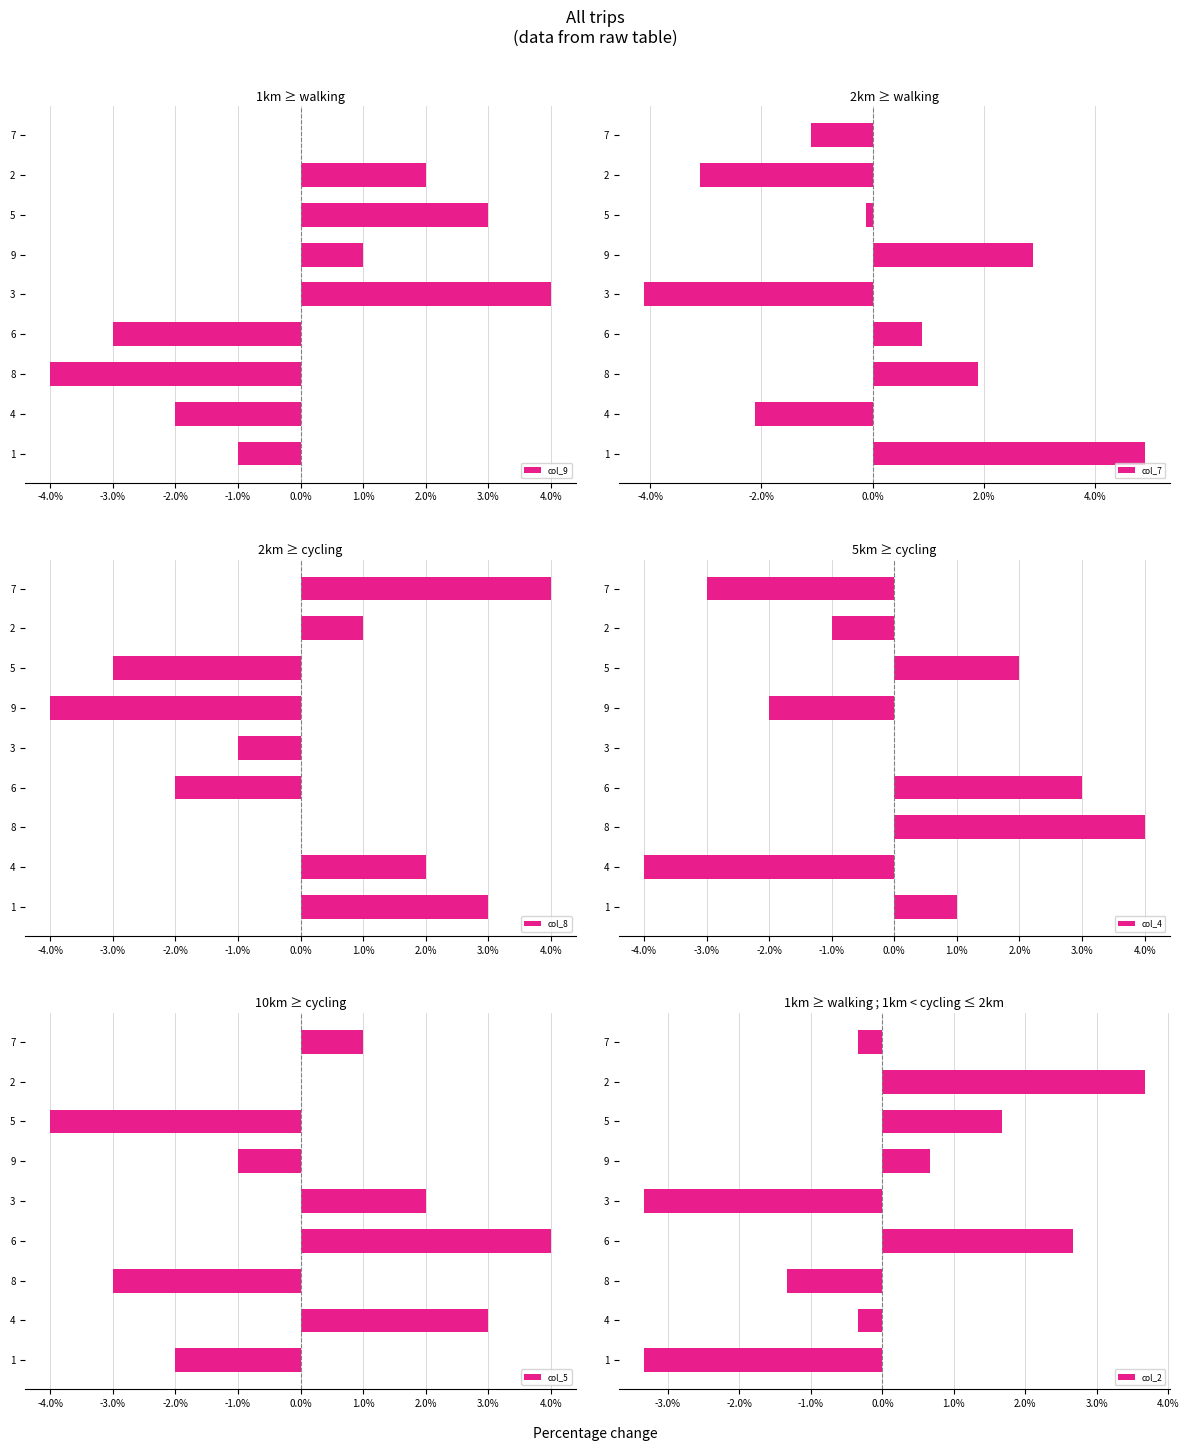

Count the number of data series in this chart.

6